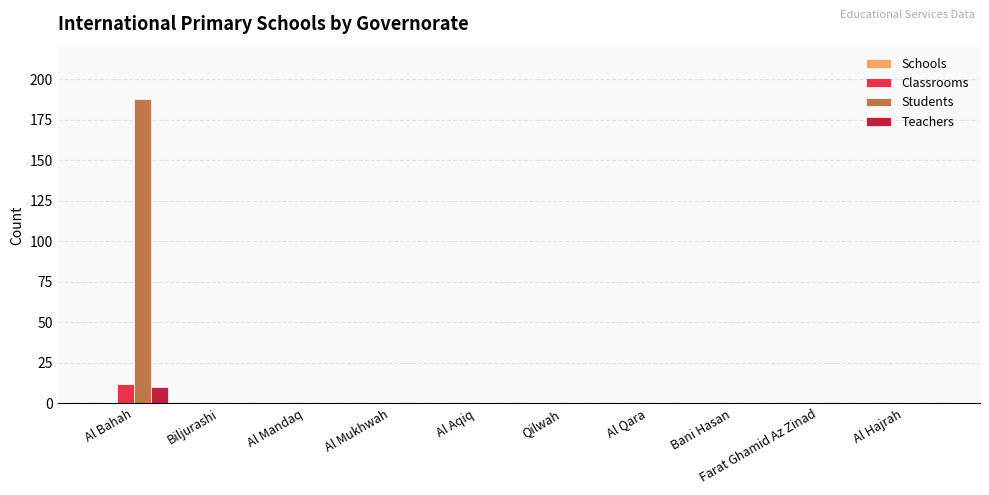

What is the sum of all Classrooms values?

12